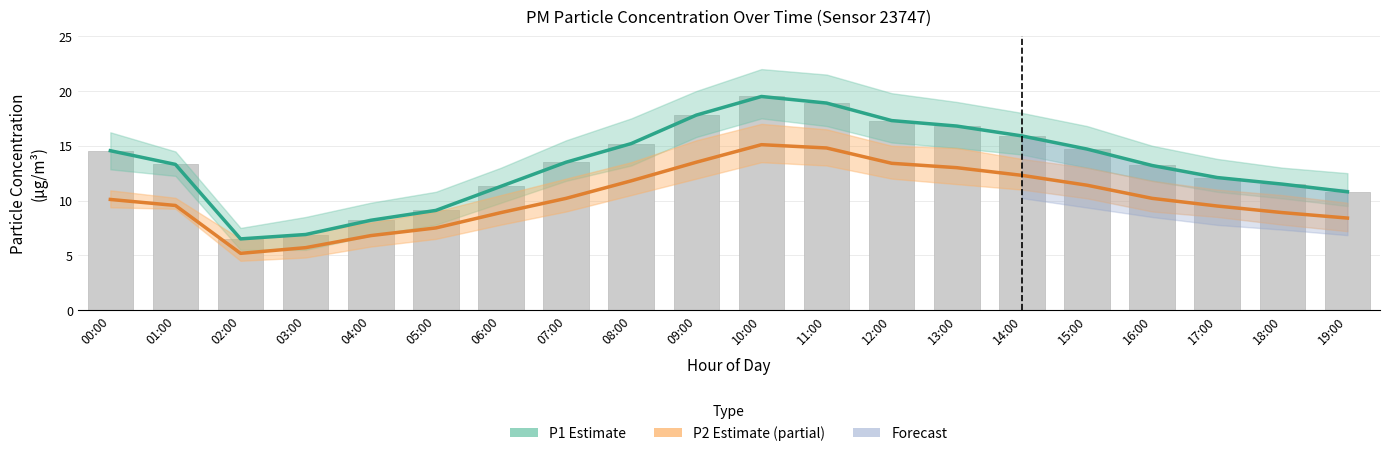

At which category is the sum across all series the highest?

10:00